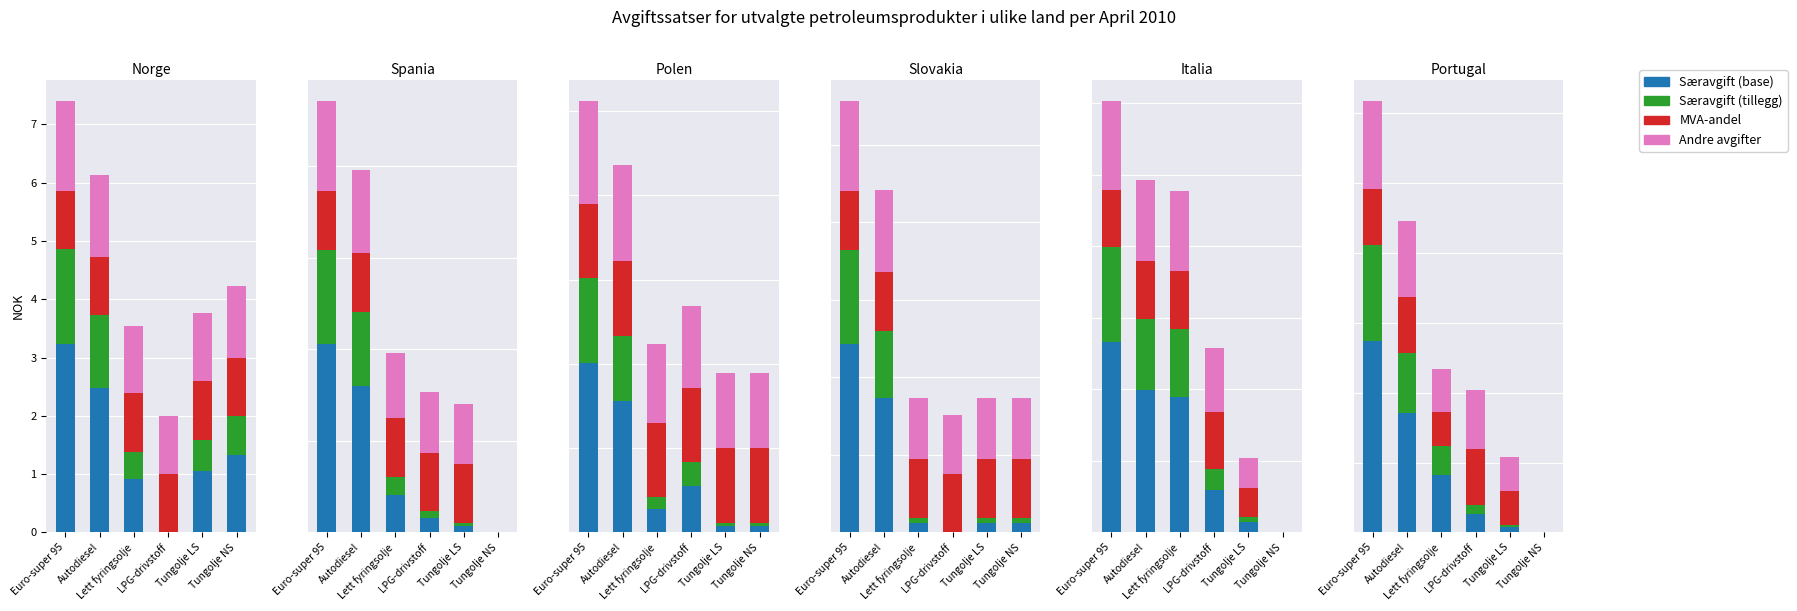

Is it true that Andre avgifter equals 0.3 at Tungolje LS?

False